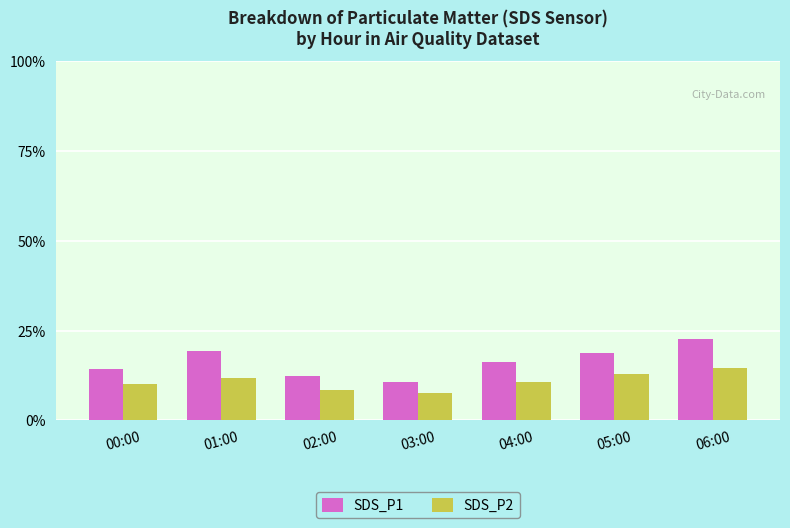

What is the total value across all series at 03:00?

18.4